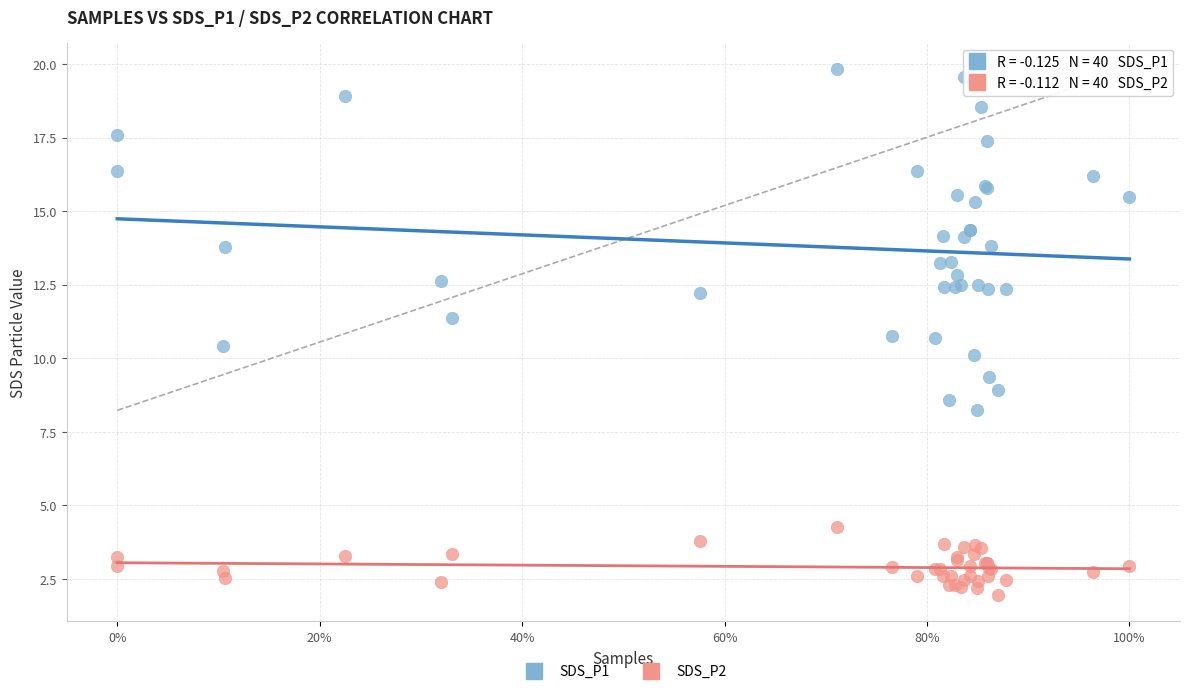

What is the X range (max minus min) for the scatter plot?

1.0